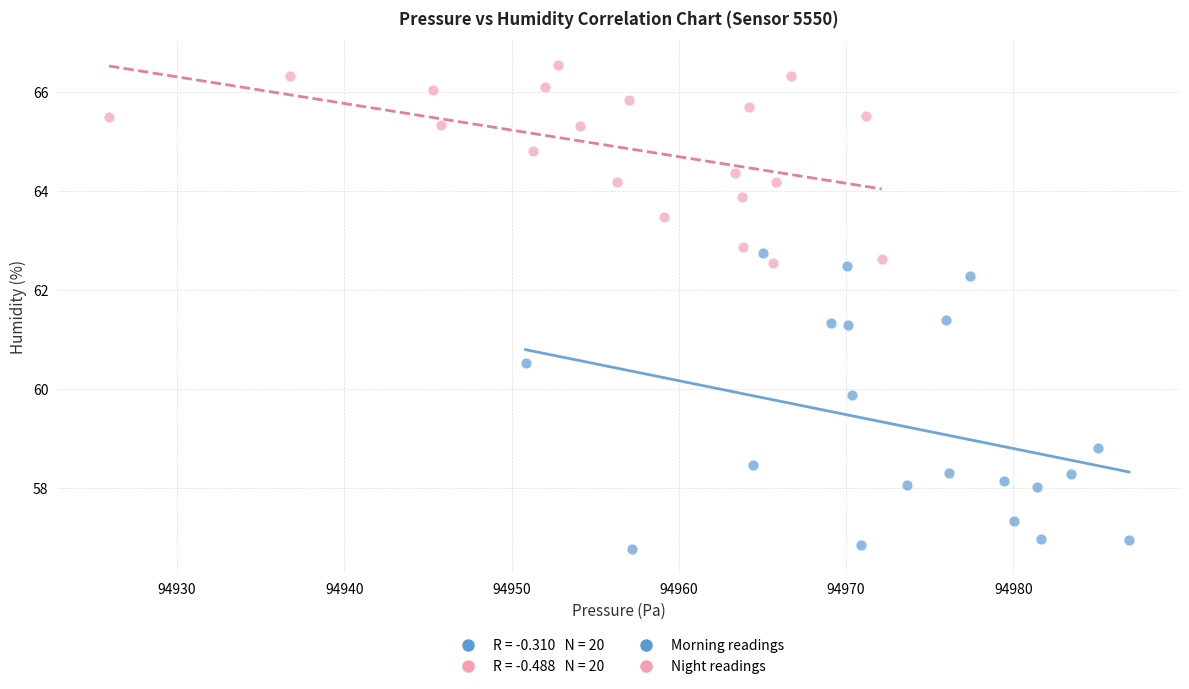

Which series reaches the minimum Y coordinate?

Morning readings